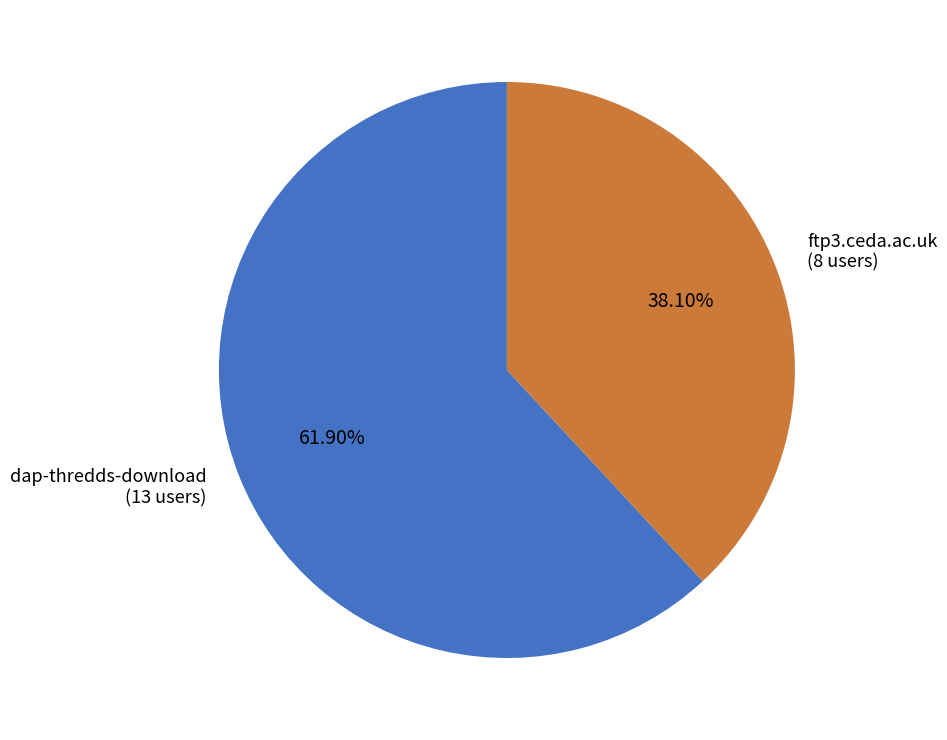

Is it true that ftp3.ceda.ac.uk is 38% of the pie?

True